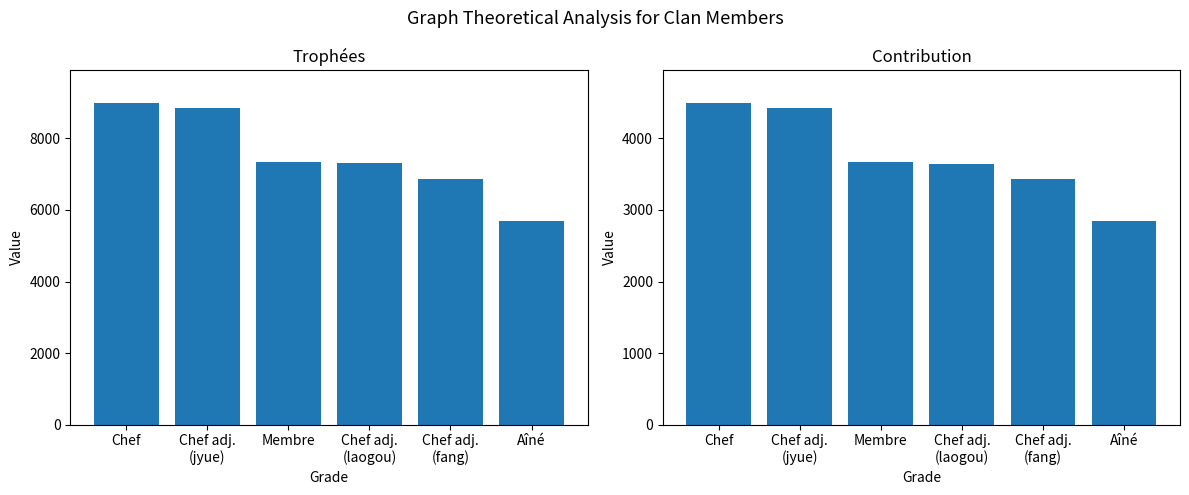

Which series has the widest spread of values?

Trophées